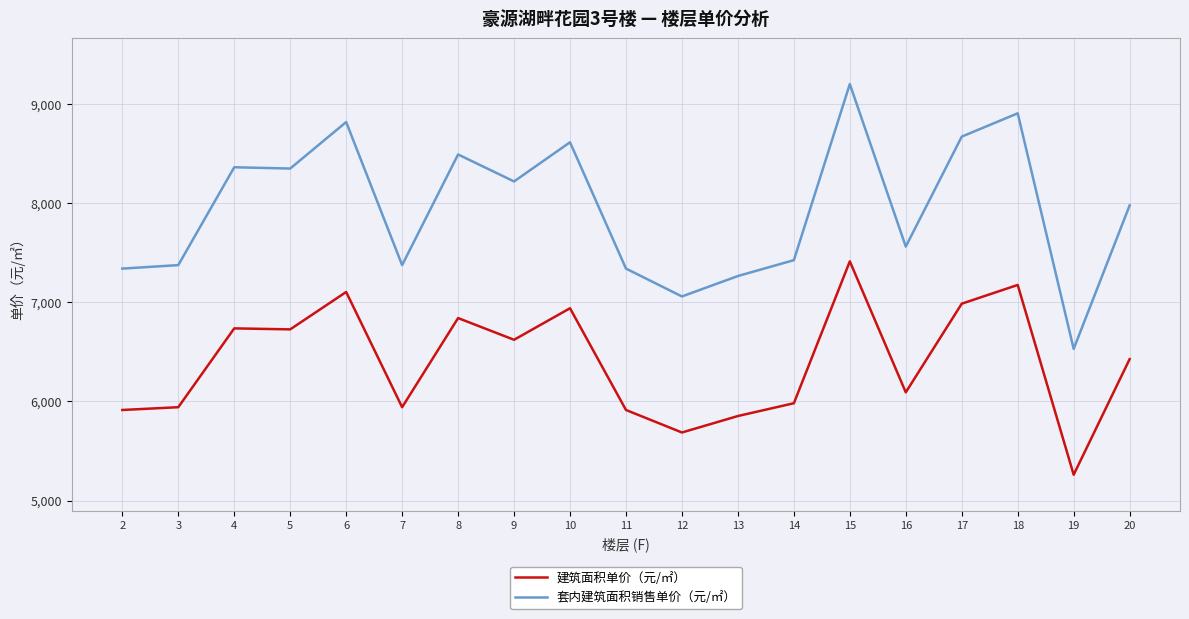

True or false: 建筑面积单价（元/㎡） and 套内建筑面积销售单价（元/㎡） cross at least once.

False